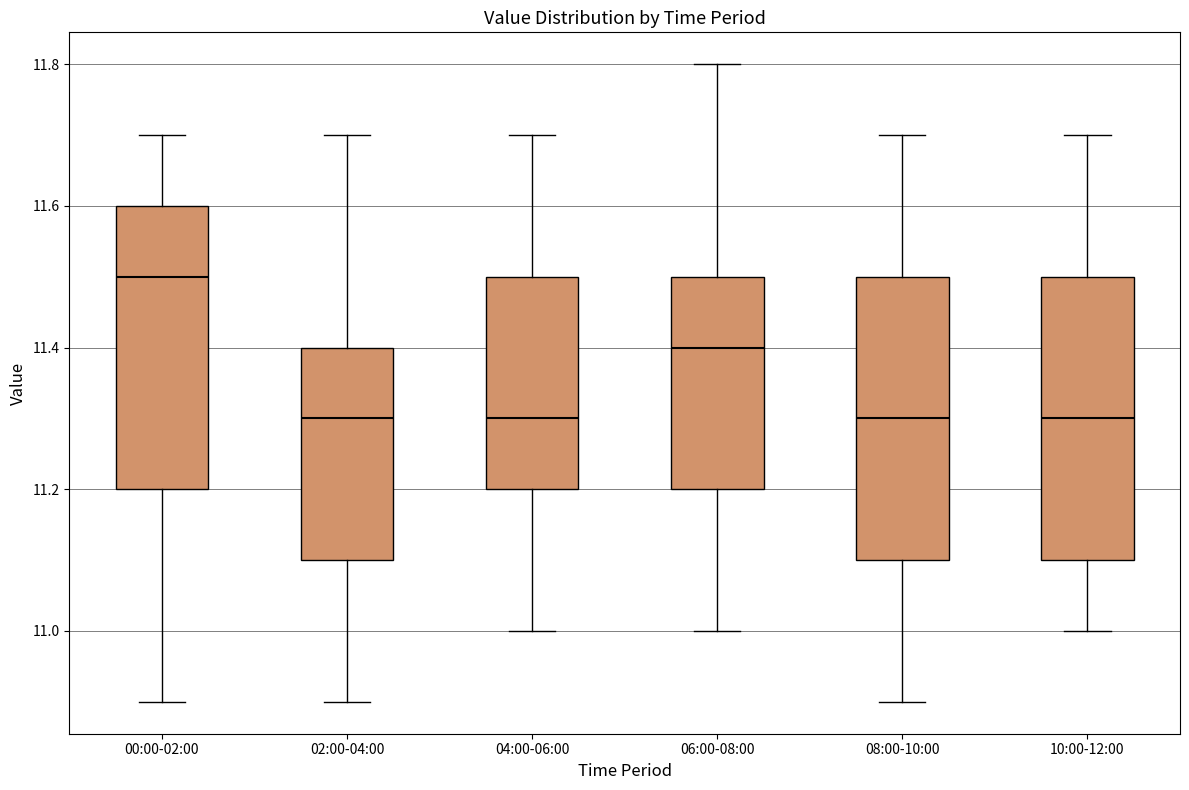

Where does the lower whisker of the box for 04:00-06:00 end on the y-axis? The values are not printed on the chart, so give them approximately, as read against the axis.

11.0